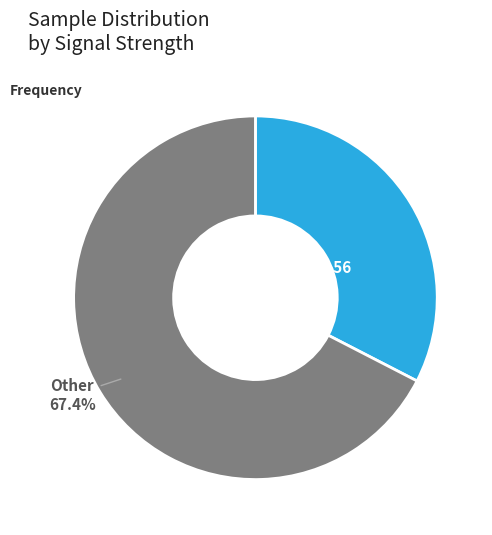

Is there a majority slice in this chart?

Yes